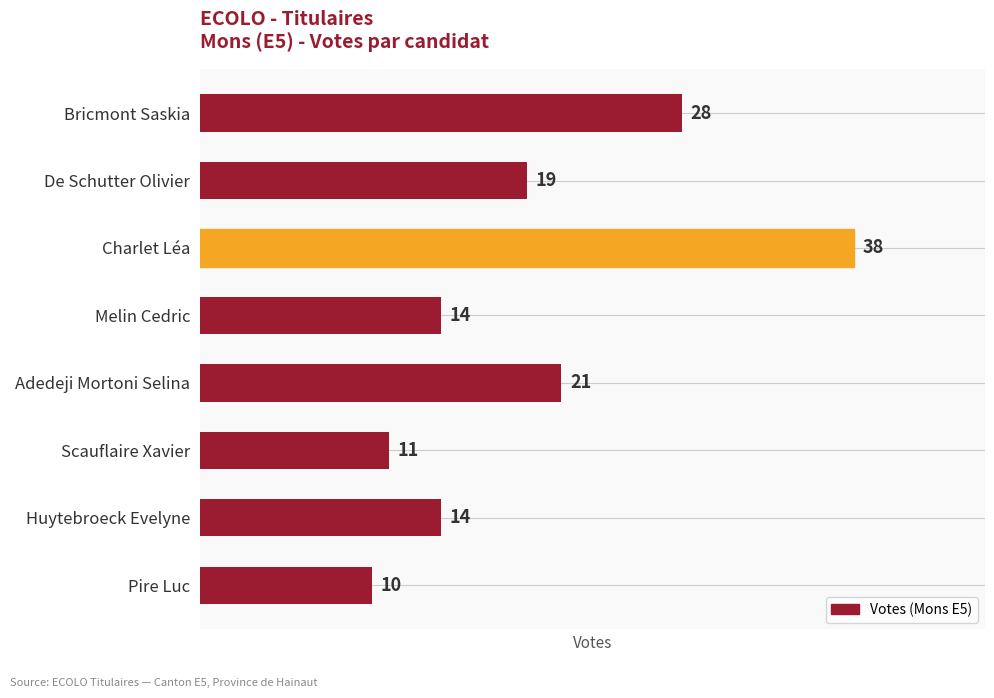

How many bars are there in total?

8